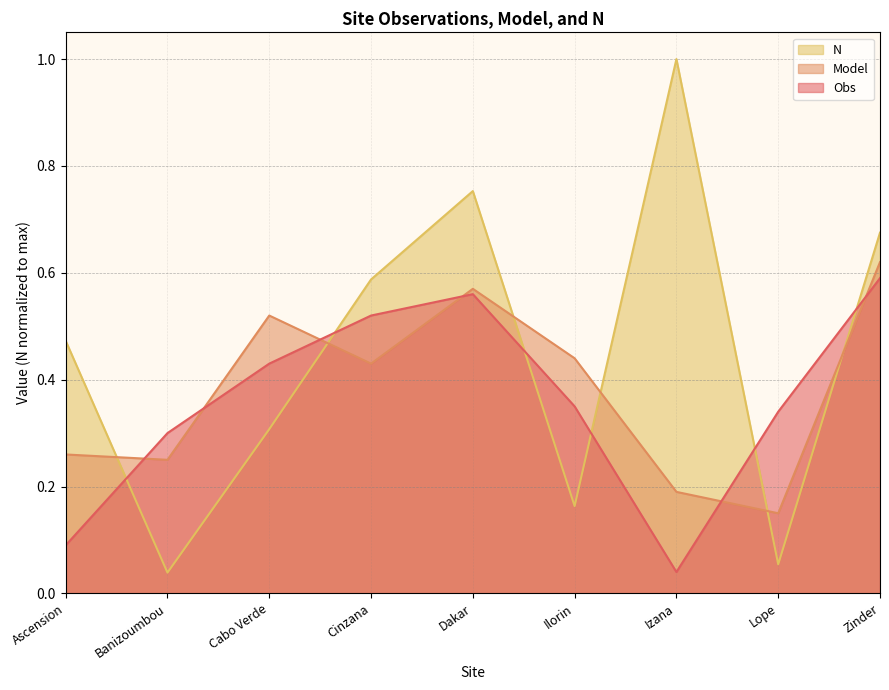

What value does the N series have at Lope?

0.1